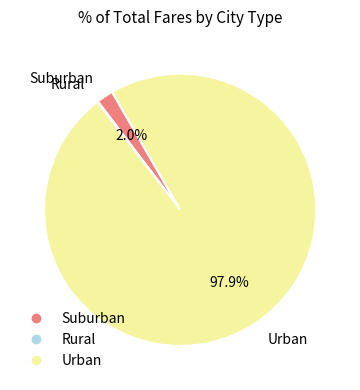

Is there any slice that represents more than half of the pie?

Yes